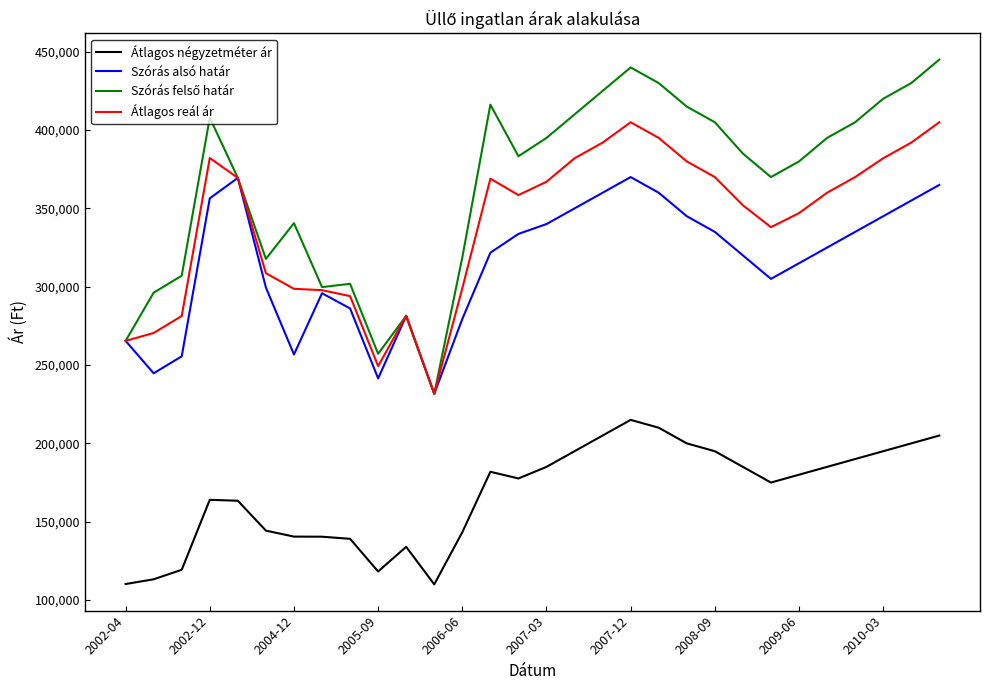

True or false: Átlagos négyzetméter ár and Átlagos reál ár intersect in this chart.

False